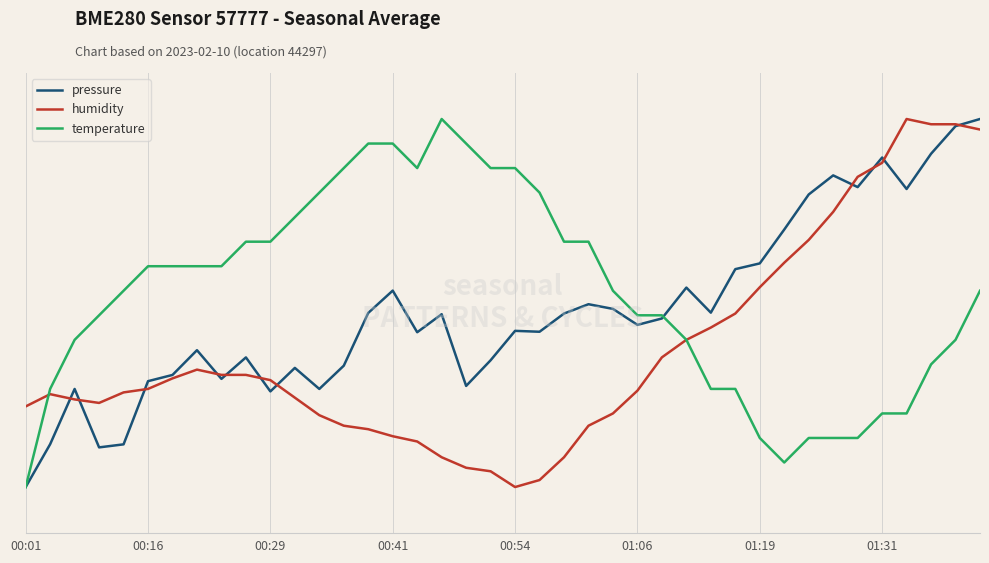

Rank the categories by humidity value from highest to lowest.

36, 37, 38, 39, 35, 34, 33, 32, 31, 30, 29, 28, 27, 26, 01:31, 8, 9, 01:19, 10, 01:06, 25, 00:54, 00:16, 11, 00:29, 00:41, 00:01, 24, 12, 13, 23, 14, 15, 16, 17, 22, 18, 19, 21, 20